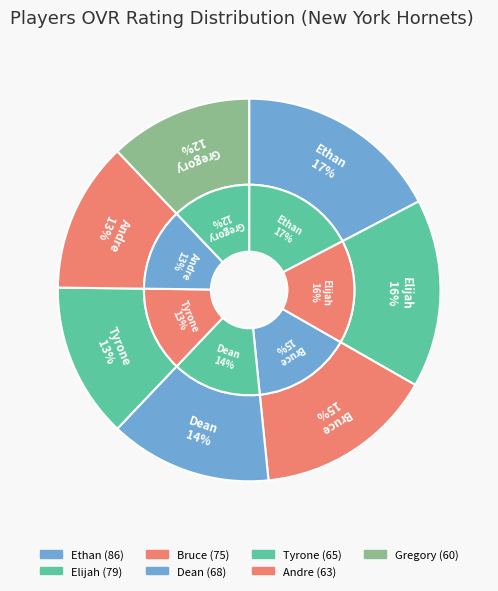

How much of the chart is everything except Gregory?

87.9%